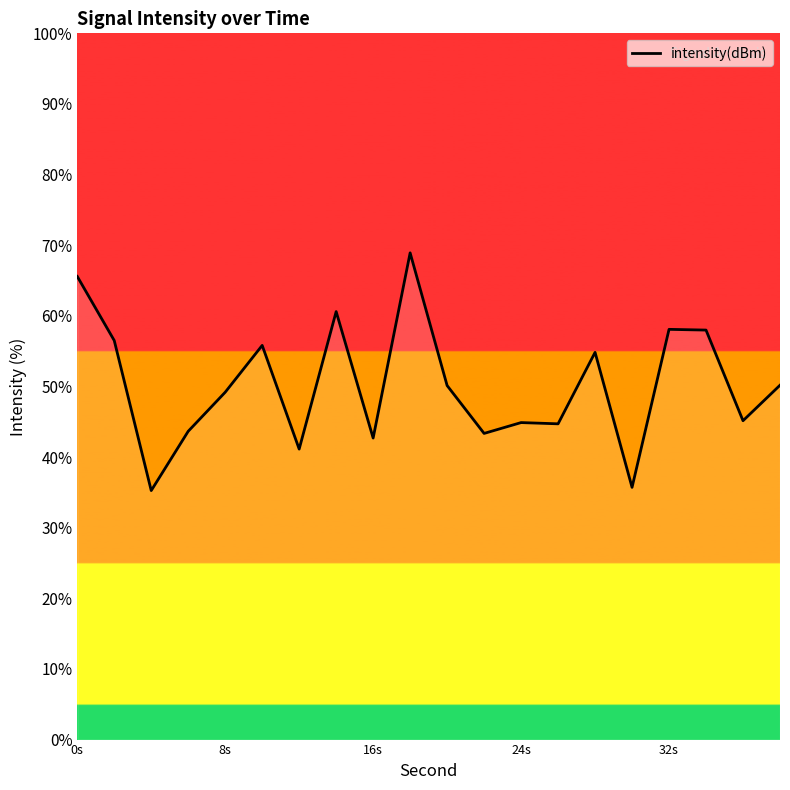

What is the sum of all values?

1004.3